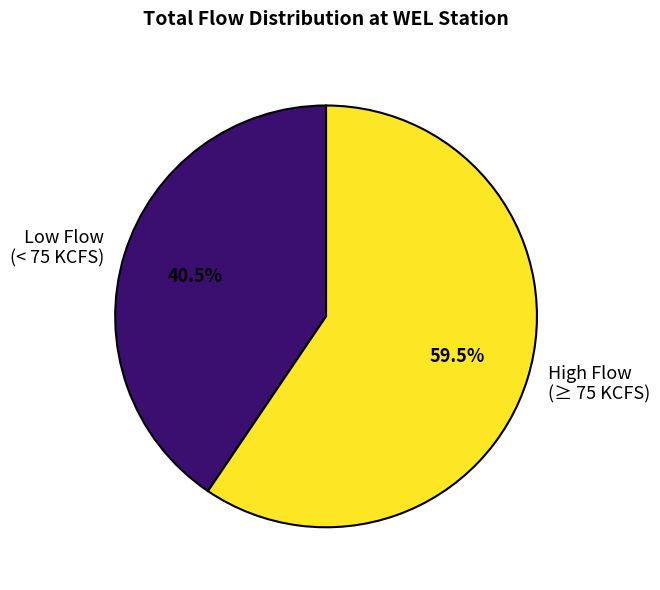

Which slice is the largest?

High Flow (≥ 75 KCFS)